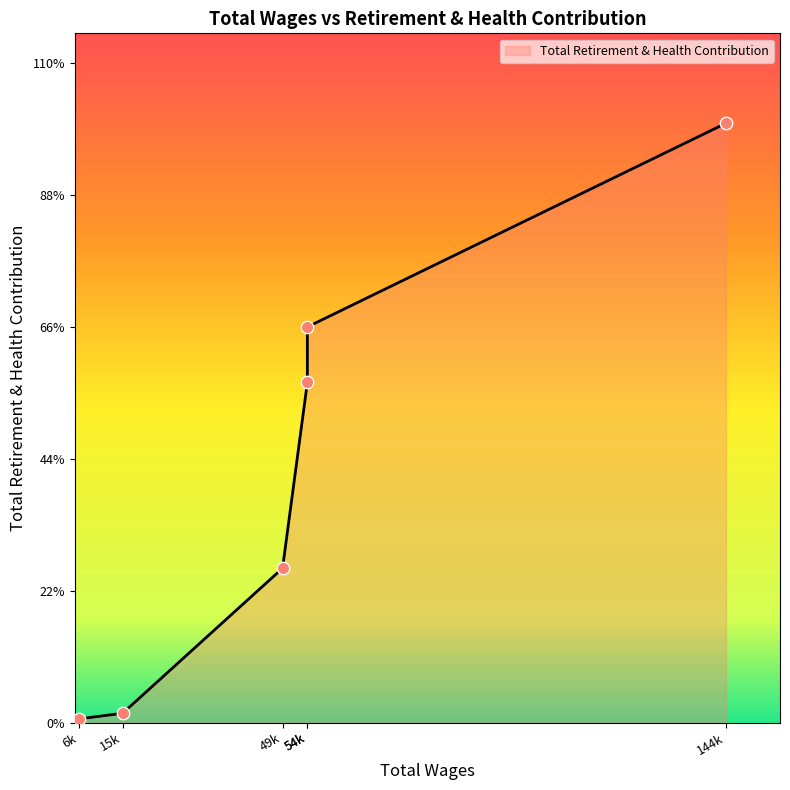

Which has a higher value, 54987.0 or 54987.0?

54987.0